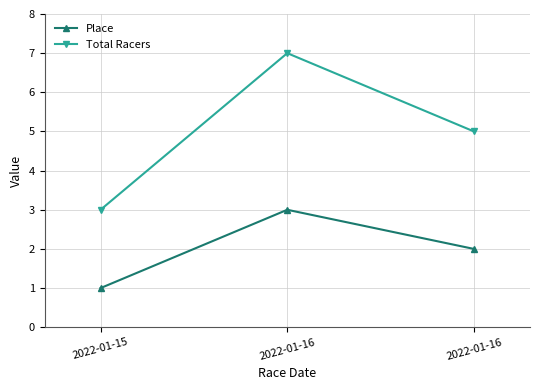

Reading left to right, extract all data points from this chart.

Place: 2022-01-15=1	2022-01-16=3	2022-01-16=2
Total Racers: 2022-01-15=3	2022-01-16=7	2022-01-16=5